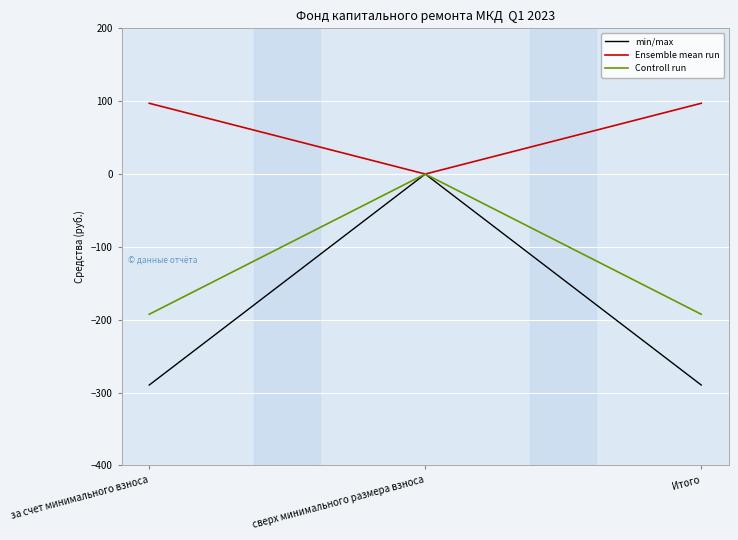

What is the total value across all series at Итого?

-384.9